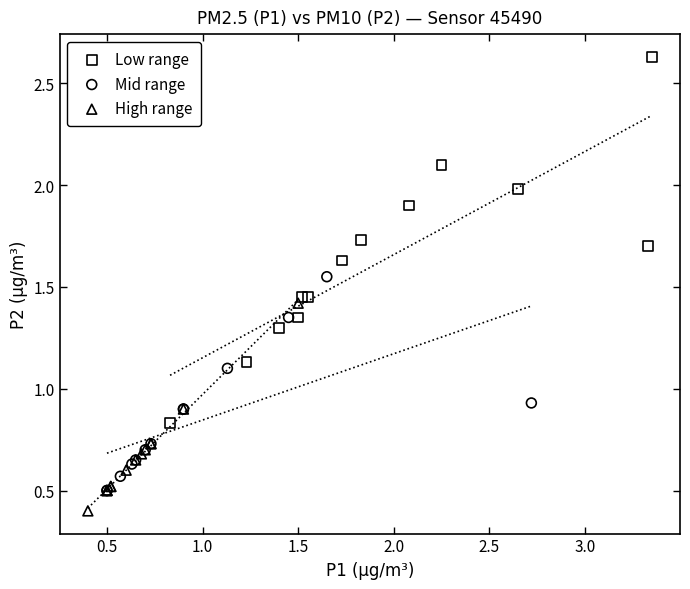

Which series has the widest spread of Y values?

Low range